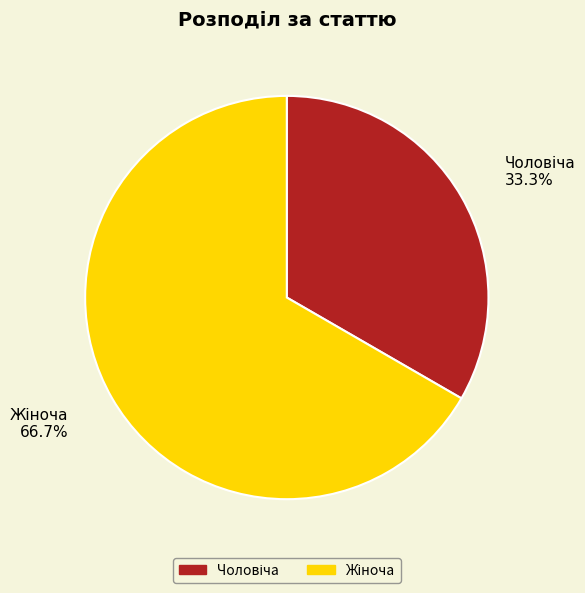

Is there any slice that represents more than half of the pie?

Yes